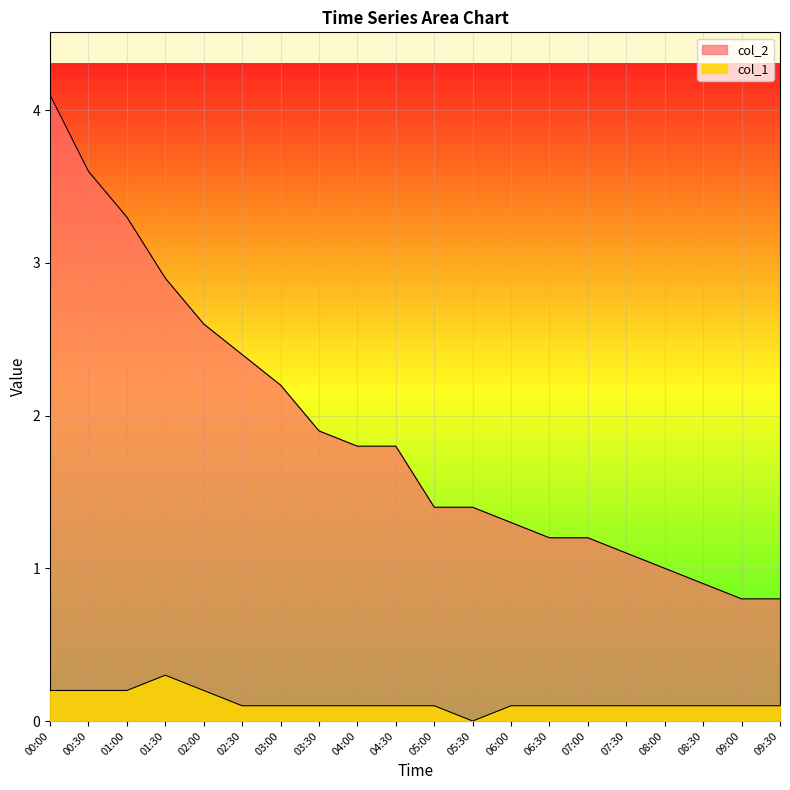

What is the difference between the highest and lowest values at 09:30?

0.7